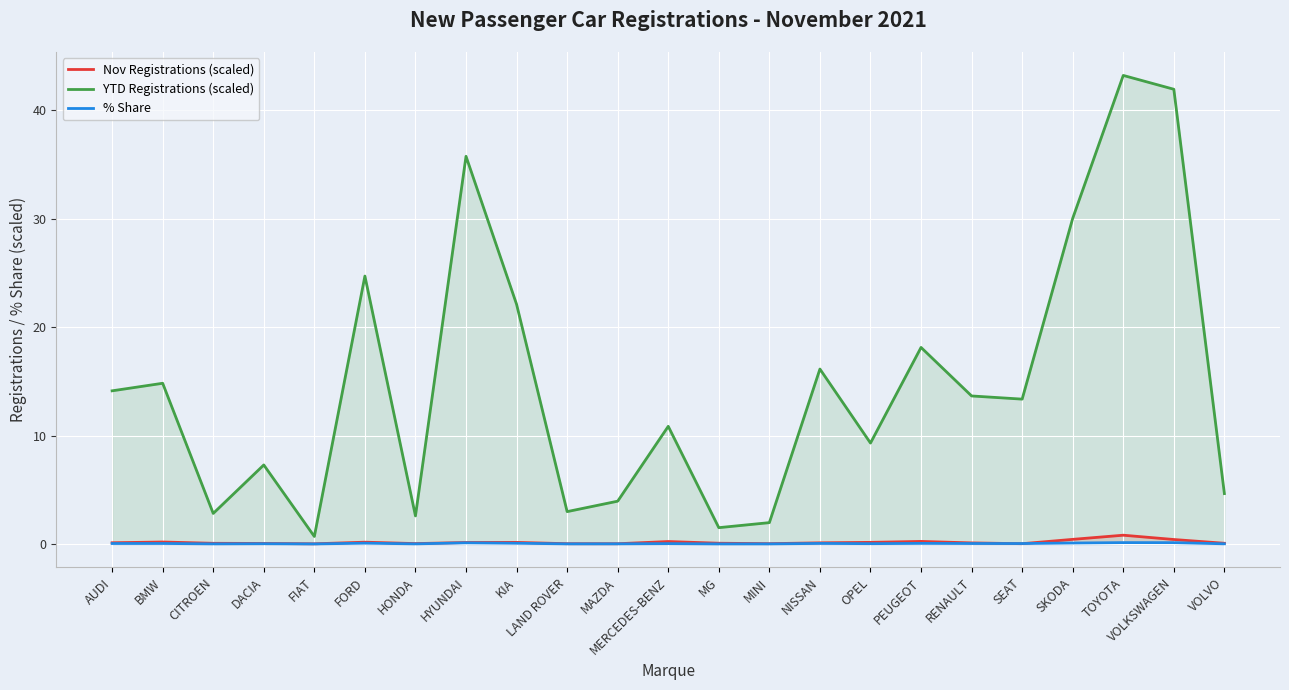

At how many categories does at least one series exceed 23?

5